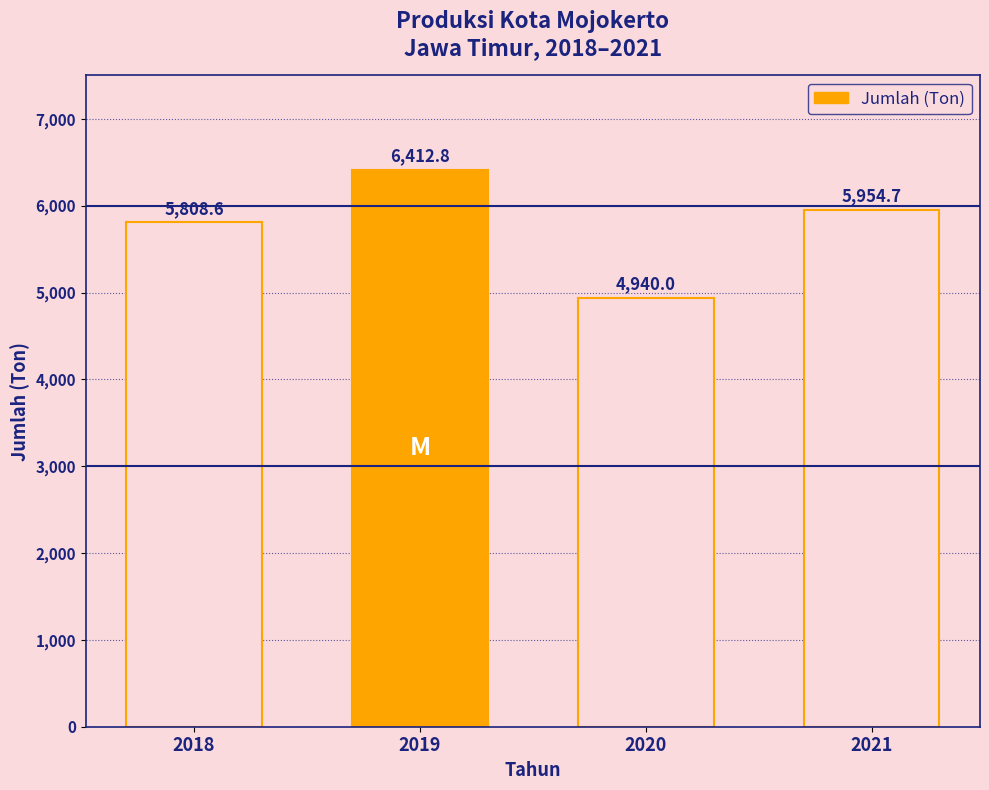

How many values are below 5954?

2